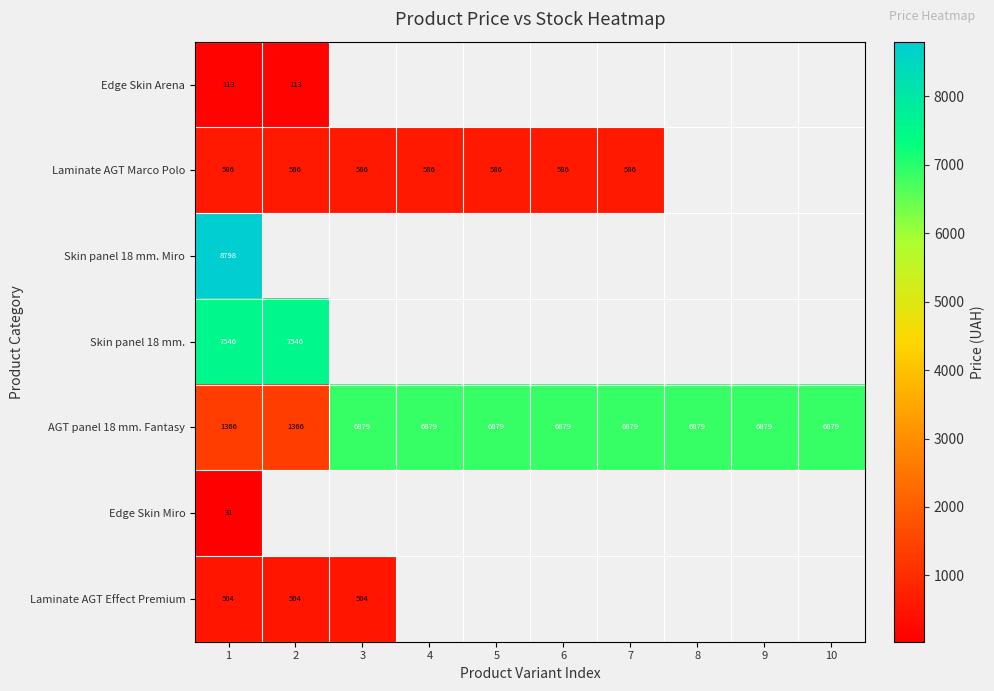

Is the value of Laminate AGT Effect Premium at 2 greater than the value of Skin panel 18 mm. at 2?

No